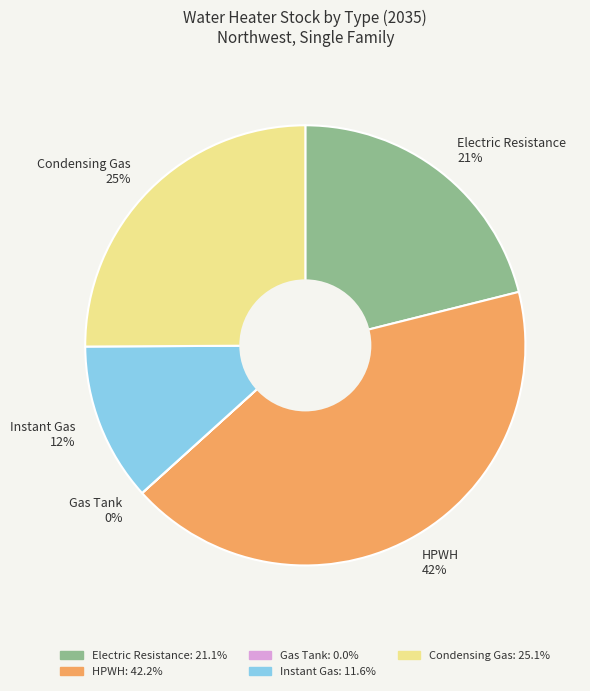

Which has a higher value, Electric Resistance 21% or Instant Gas 12%?

Electric Resistance 21%